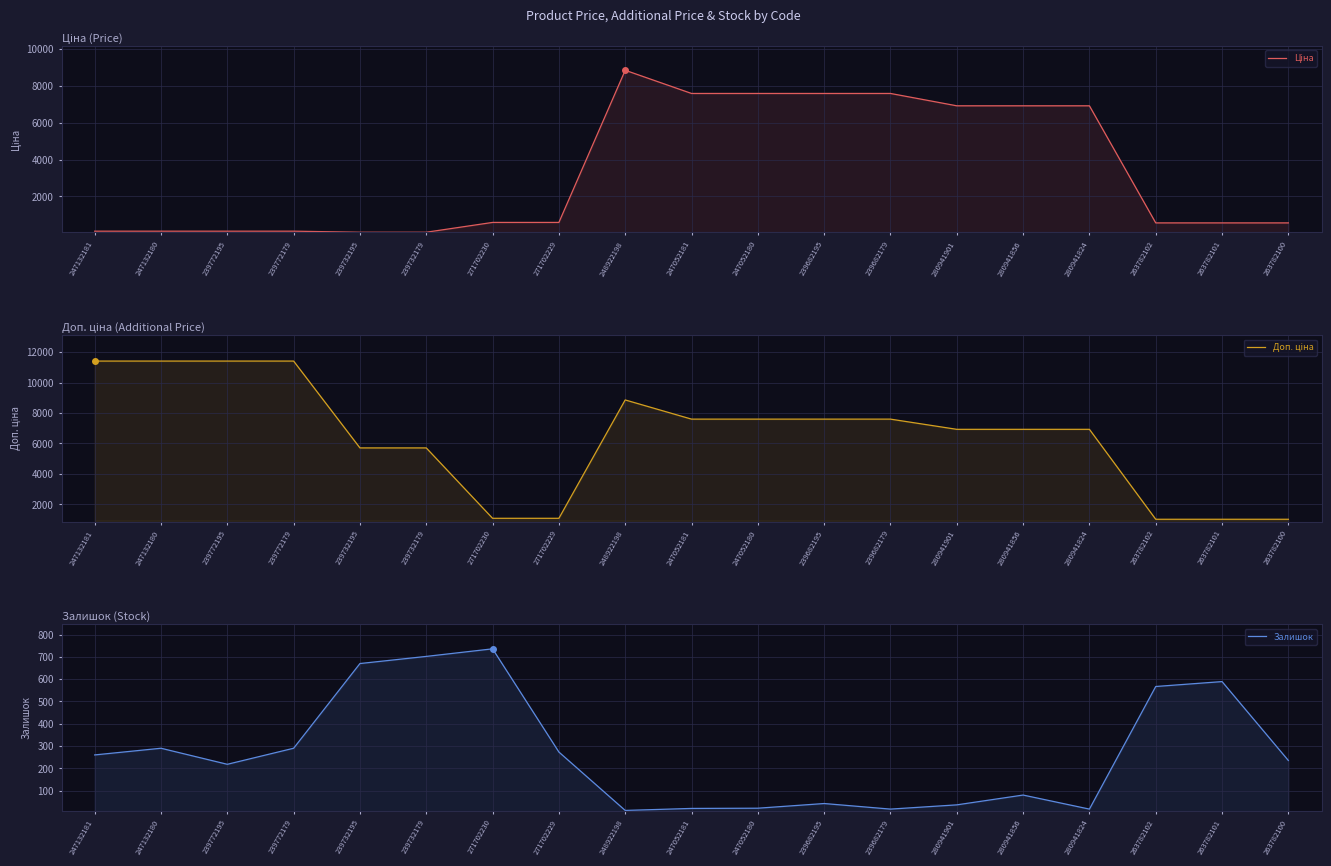

Reading left to right, transcribe all the data shown in this chart.

Ціна: 114.1	114.1	114.1	114.1	57.0	57.0	589.9	589.9	8856.7	7596.5	7596.5	7596.5	7596.5	6925.7	6925.7	6925.7	564.0	564.0	564.0
Доп. ціна: 11410.0	11410.0	11410.0	11410.0	5705.0	5705.0	1081.7	1081.7	8856.7	7596.5	7596.5	7596.5	7596.5	6925.7	6925.7	6925.7	1017.8	1017.8	1017.8
Залишок: 260.0	290.0	218.0	290.0	670.0	702.0	736.0	273.0	11.0	20.0	21.0	42.0	17.0	36.0	80.0	17.0	567.0	589.0	235.0